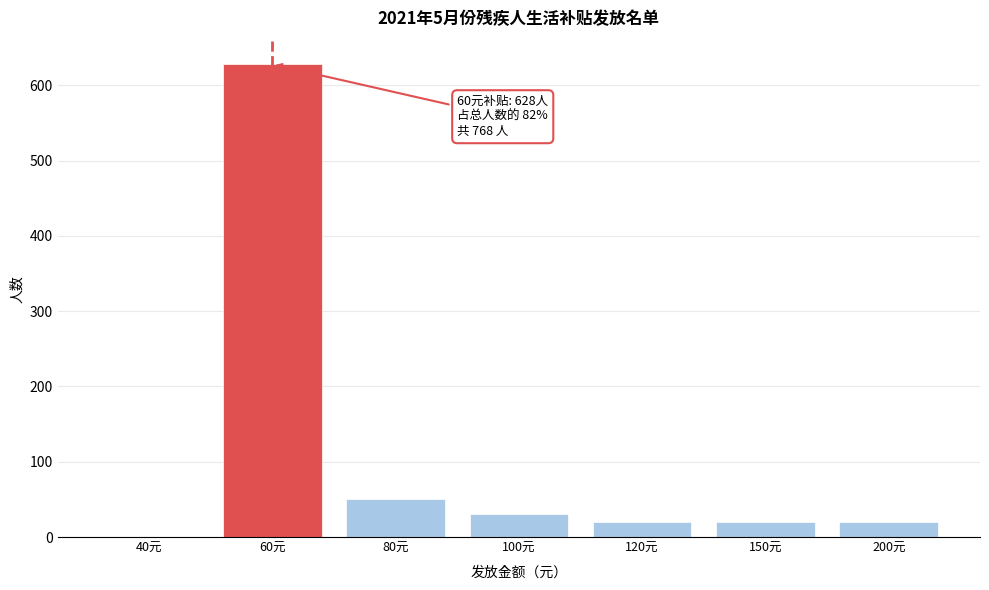

What is the sum of the values at 60元 and 200元?

648